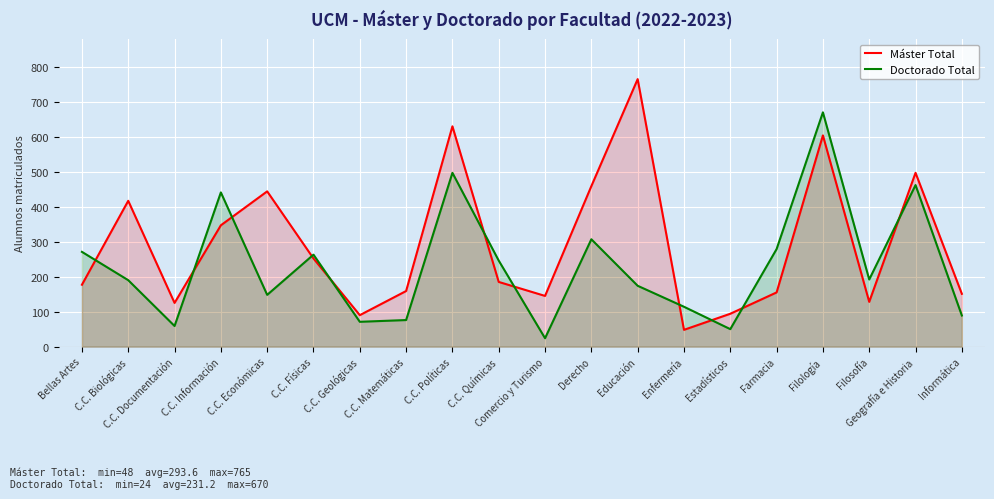

Which series changed the most between C.C. Geológicas and Educación?

Máster Total